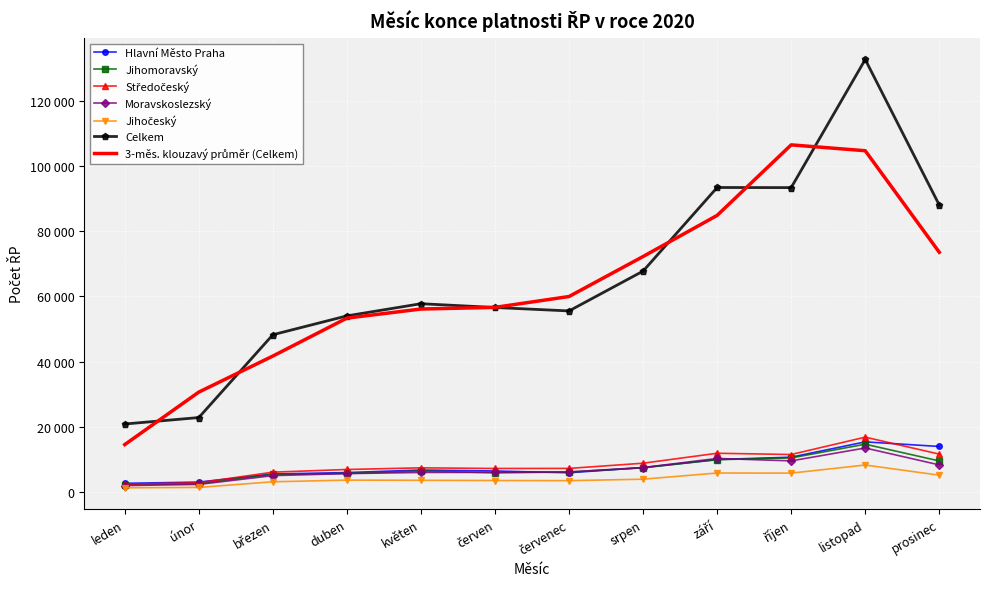

Reading right to left, what are all the values shown in this chart?

Hlavní Město Praha: 14015	15426	10730	10015	7548	5963	6501	6802	6020	5570	3102	2721
Jihomoravský: 9579	14711	10503	9971	7472	6171	5961	6480	5737	5510	2626	2329
Středočeský: 11671	16873	11549	11936	8885	7296	7268	7470	6965	6138	2903	2428
Moravskoslezský: 8367	13552	9595	10348	7562	6209	6076	6055	5702	5084	2392	2032
Jihočeský: 5215	8336	5849	5881	3988	3542	3578	3649	3705	3193	1477	1352
Celkem: 87985	132589	93330	93367	67749	55545	56599	57760	54031	48255	22873	20900